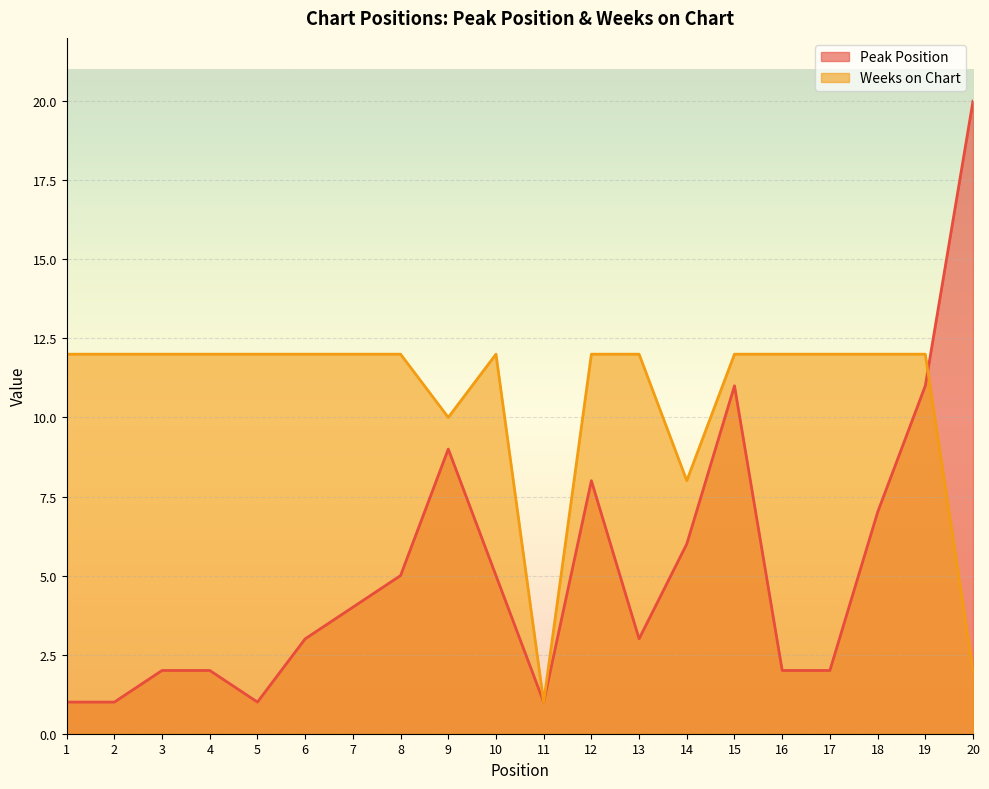

The value of Peak Position at 5 is 0. True or false?

False